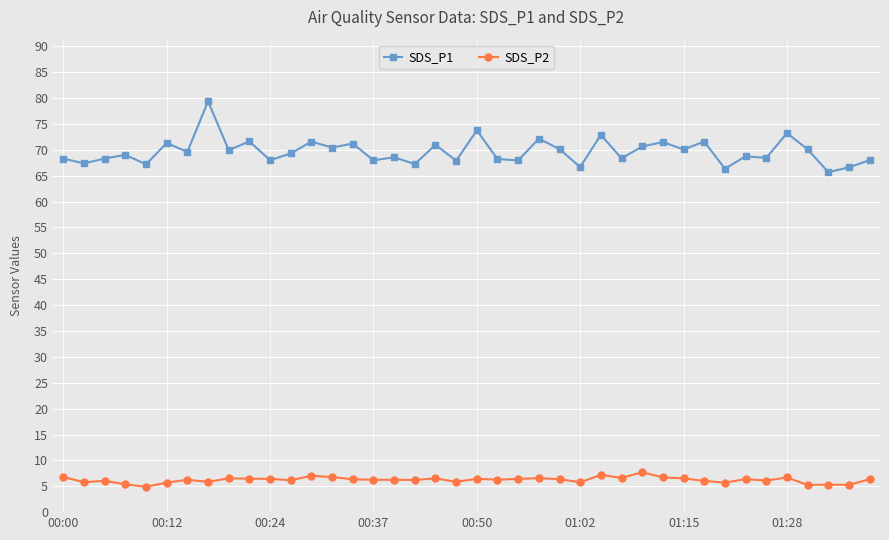

Which series has the largest total across all categories?

SDS_P1